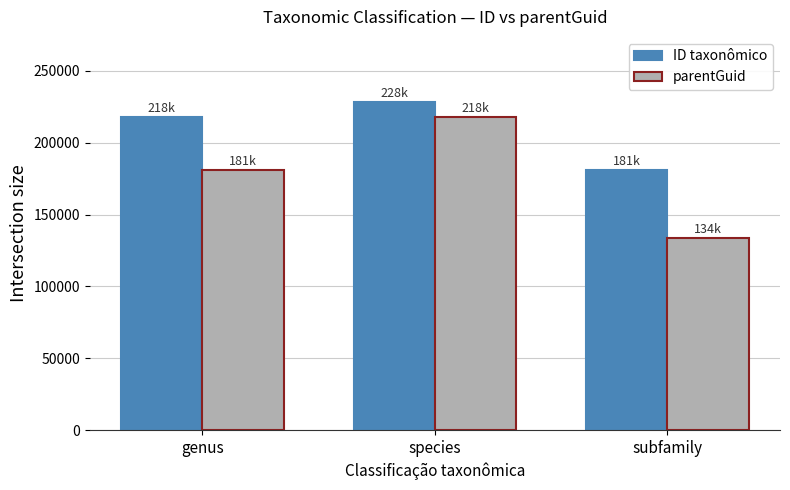

What is the label of the 2nd bar from the right?

species